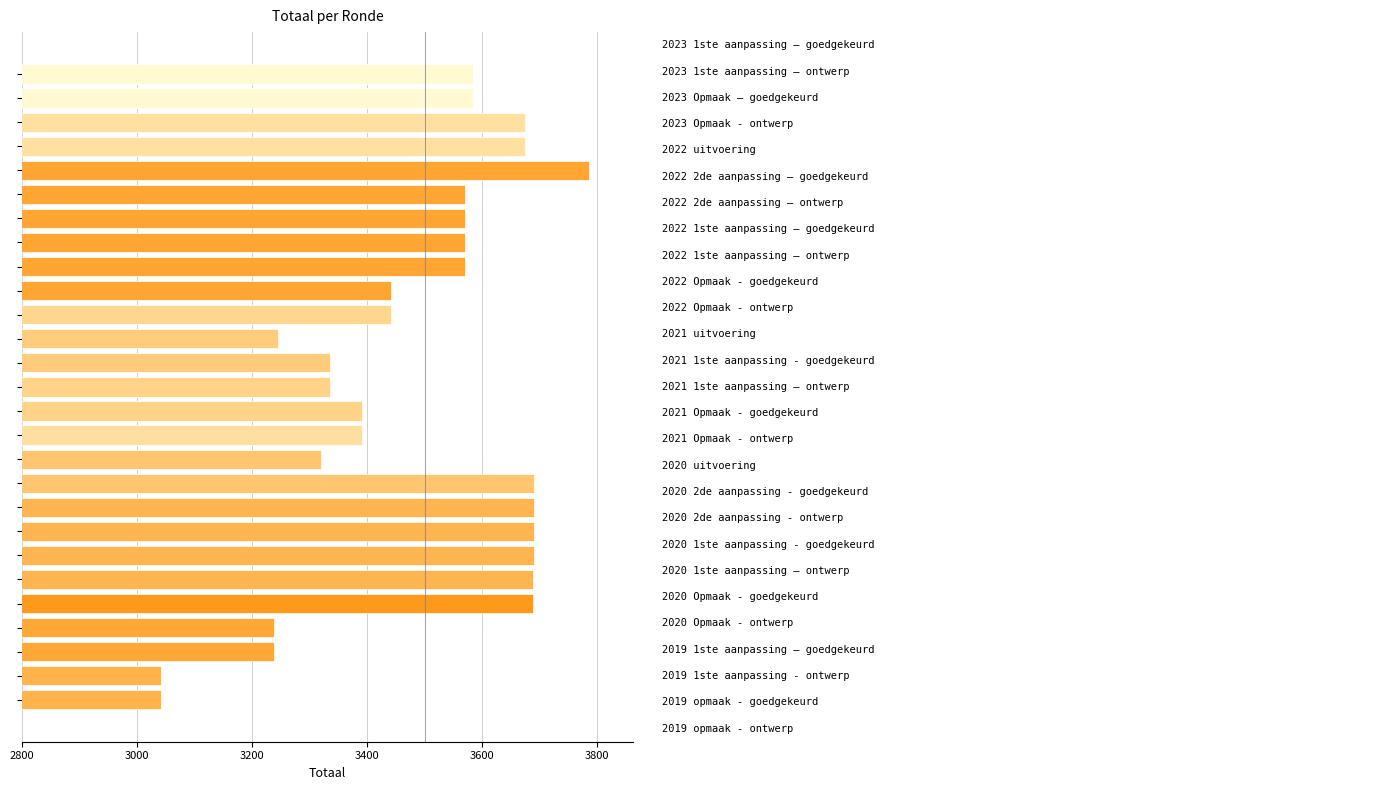

How many bars are there in total?

27